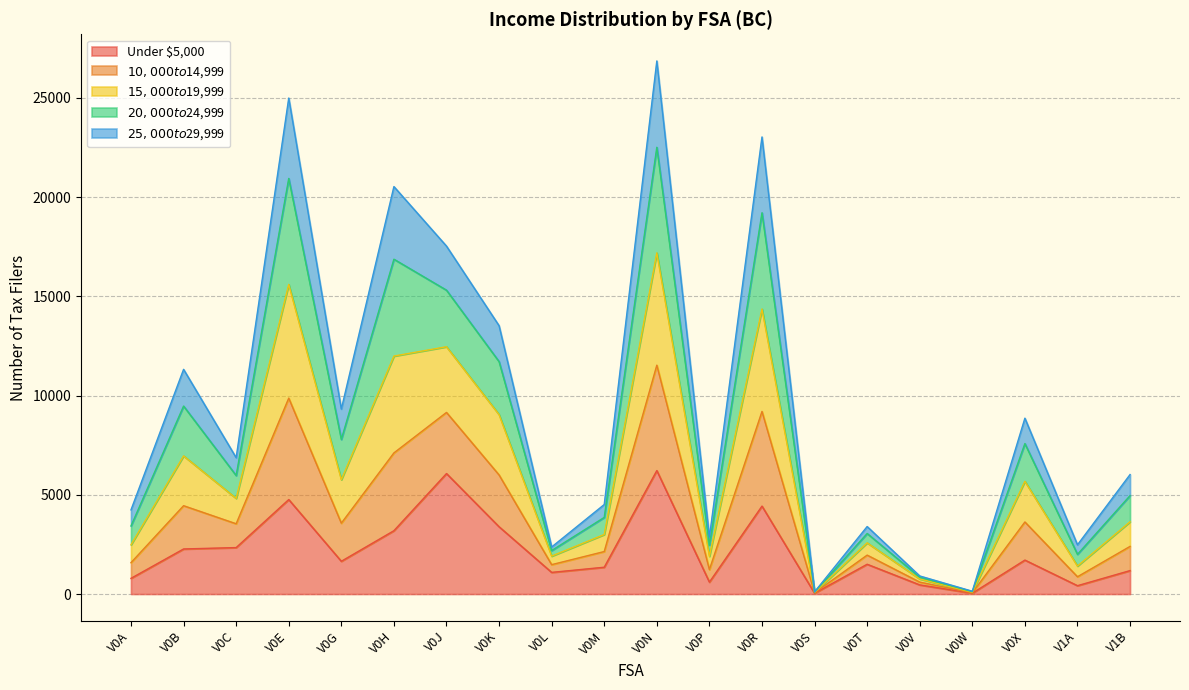

The value of Under $5,000 at V1B is 1180. True or false?

True